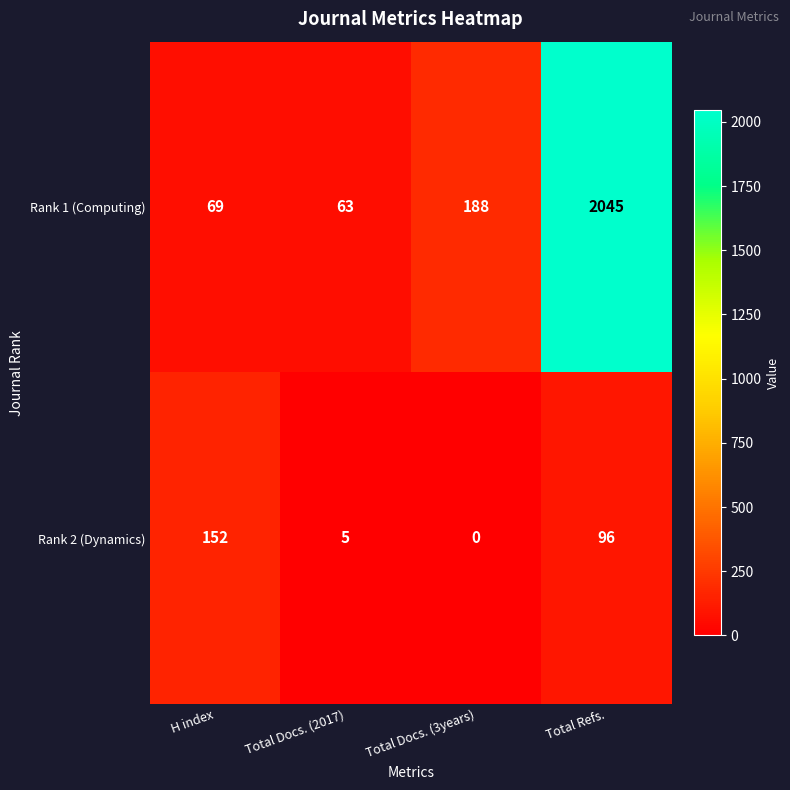

What is the approximate value of Rank 2 (Dynamics) at Total Docs. (2017), to the nearest 5?

5